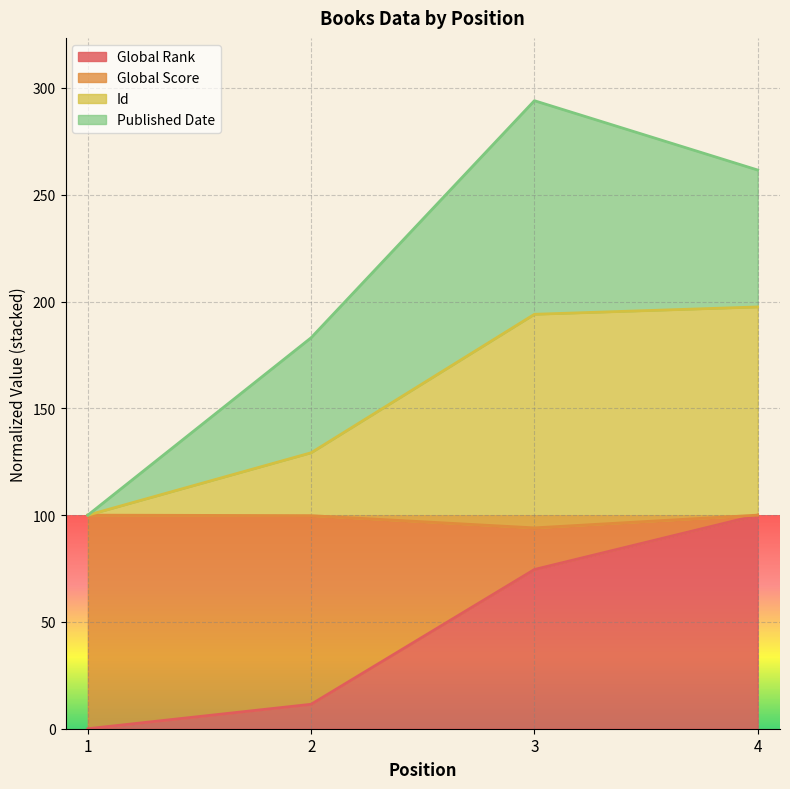

What is the sum of the Global Rank values at 1 and 2?

11.4